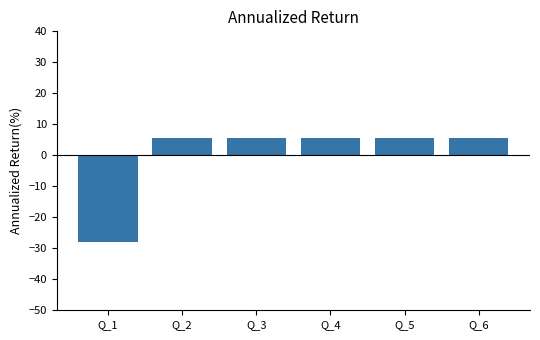

How many bars are there in total?

6